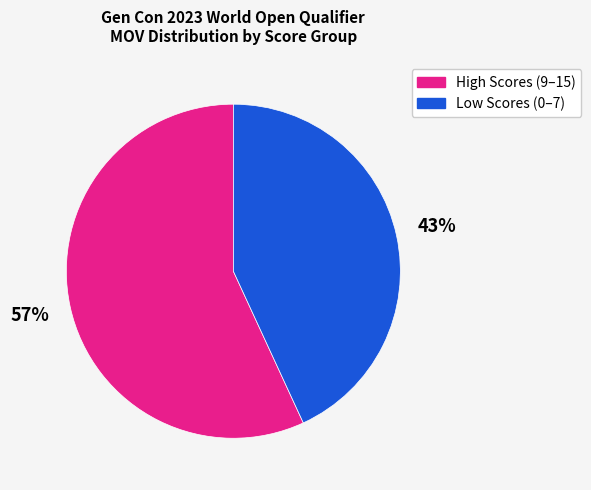

Is there a majority slice in this chart?

Yes